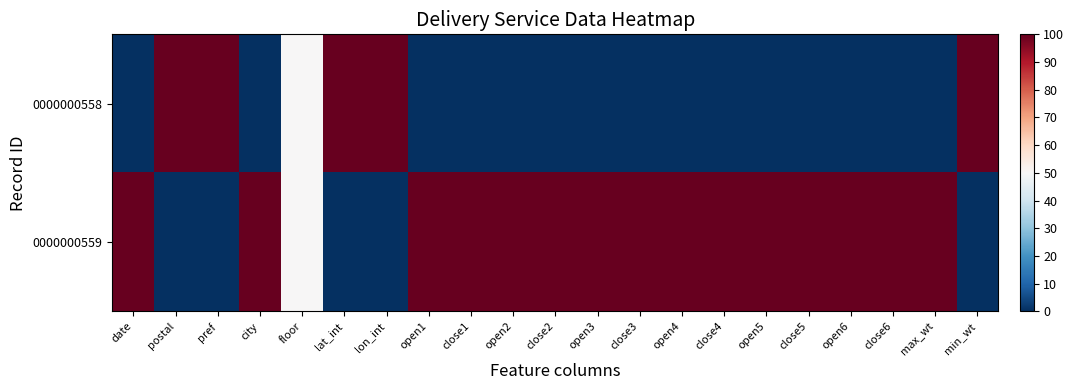

Reading right to left, transcribe all the data shown in this chart.

0000000558: min_wt=100	max_wt=0	close6=0	open6=0	close5=0	open5=0	close4=0	open4=0	close3=0	open3=0	close2=0	open2=0	close1=0	open1=0	lon_int=100	lat_int=100	floor=50	city=0	pref=100	postal=100	date=0
0000000559: min_wt=0	max_wt=100	close6=100	open6=100	close5=100	open5=100	close4=100	open4=100	close3=100	open3=100	close2=100	open2=100	close1=100	open1=100	lon_int=0	lat_int=0	floor=50	city=100	pref=0	postal=0	date=100